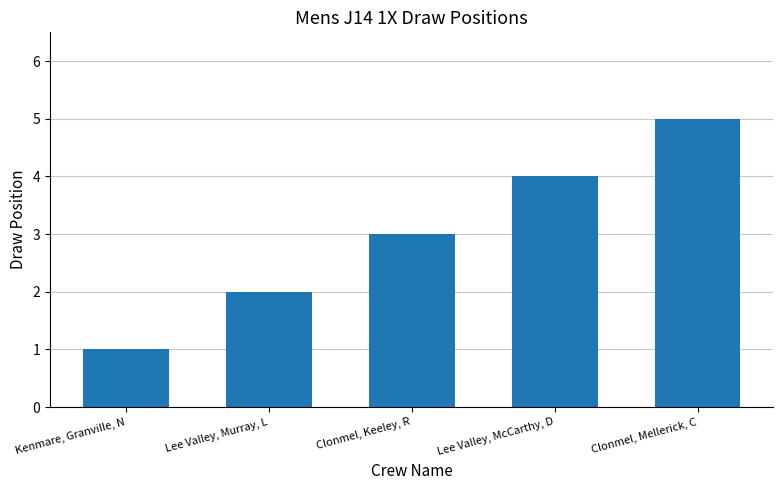

How many bars are there in total?

5